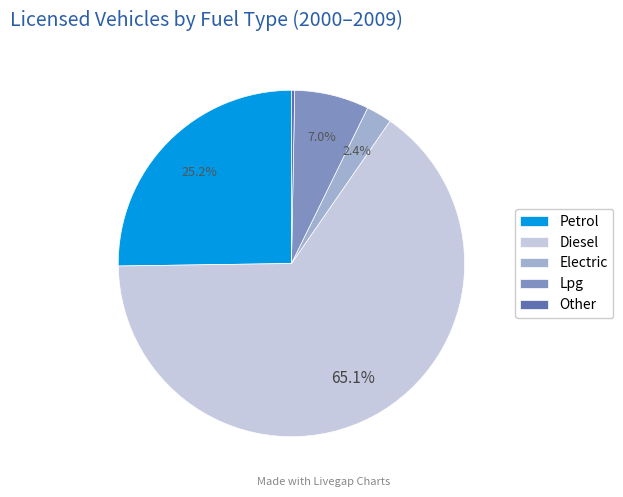

True or false: Lpg accounts for 7% of the total.

True